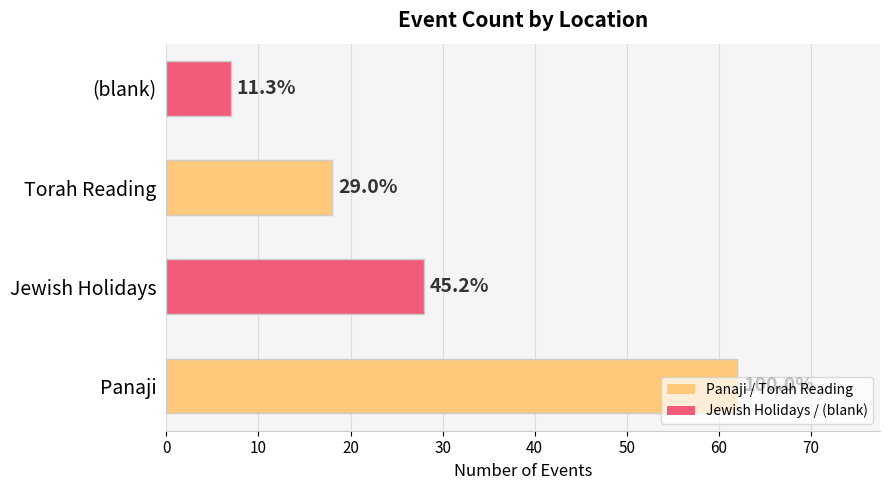

What is the smallest value displayed?

7